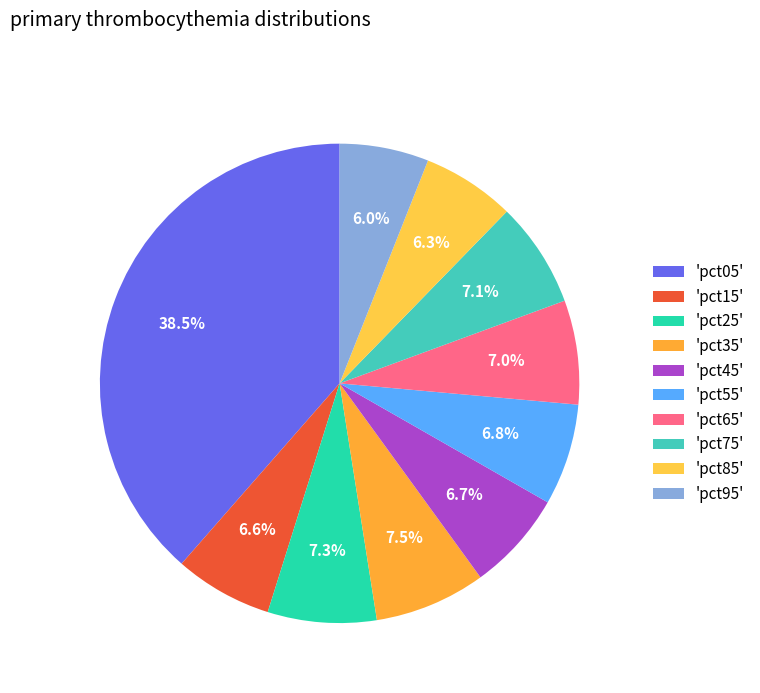

How many segments does this pie chart have?

10